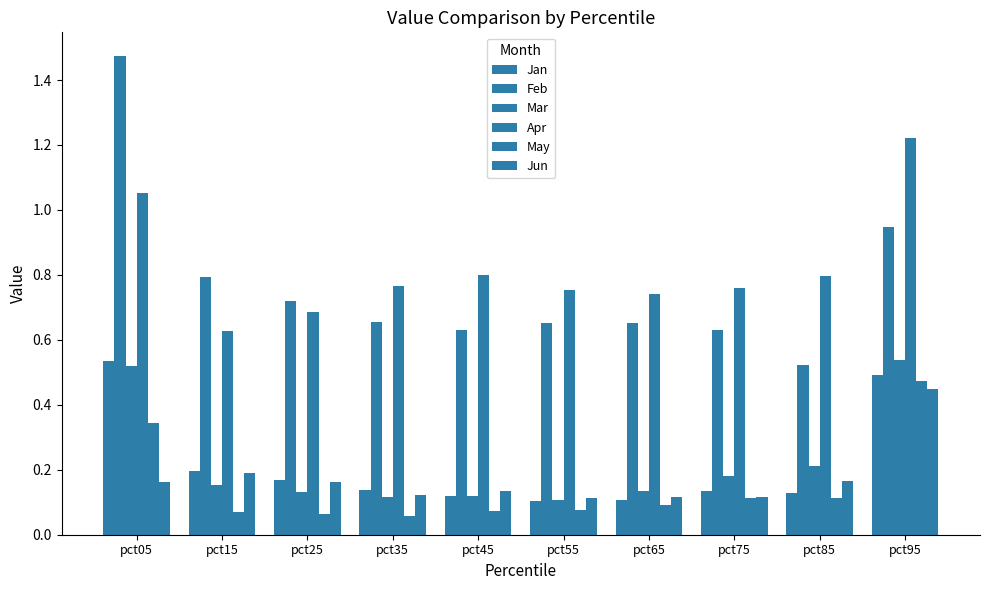

What is the sum of the May values at pct35 and pct45?

0.1